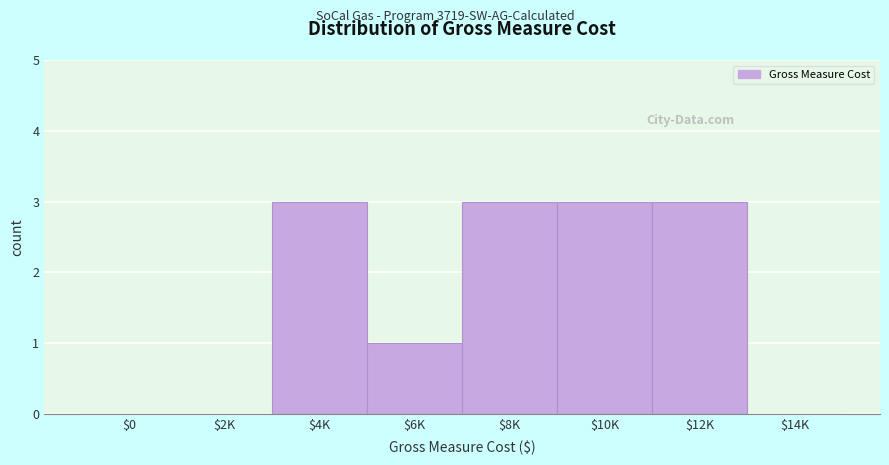

What is the sum of all values?

13